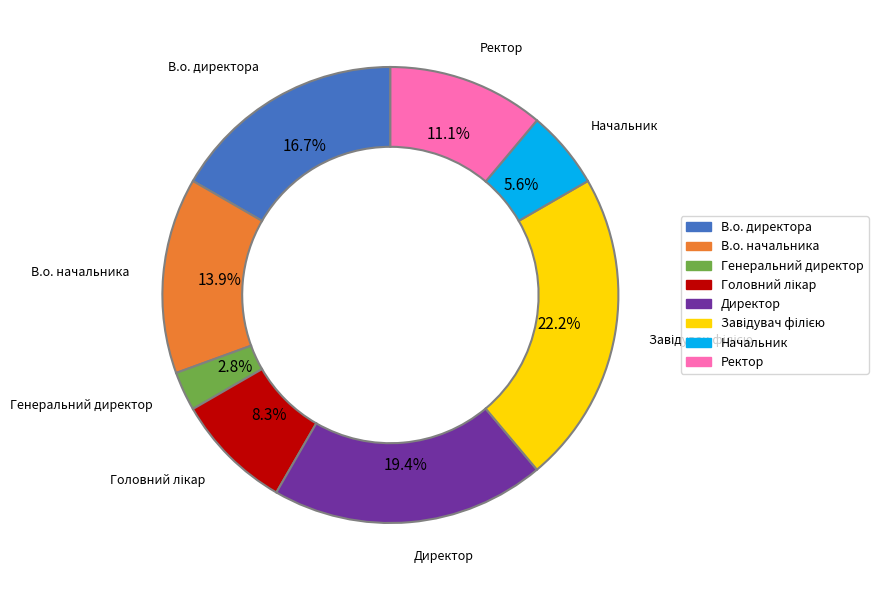

What percentage is the Генеральний директор slice, to the nearest percent?

3%